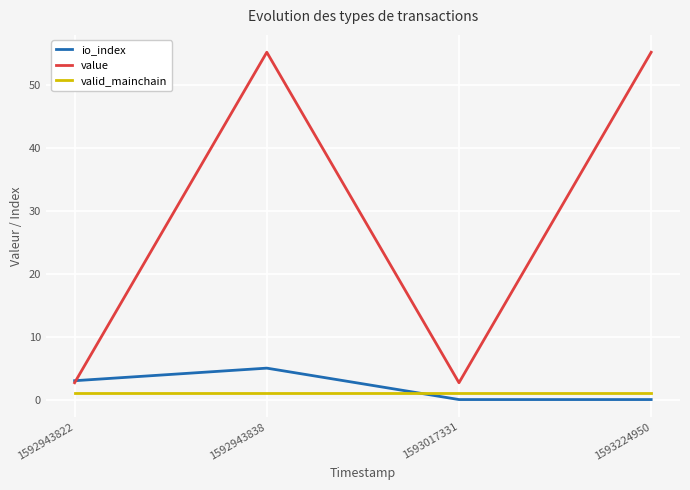

Which series has the largest range (max minus min)?

value